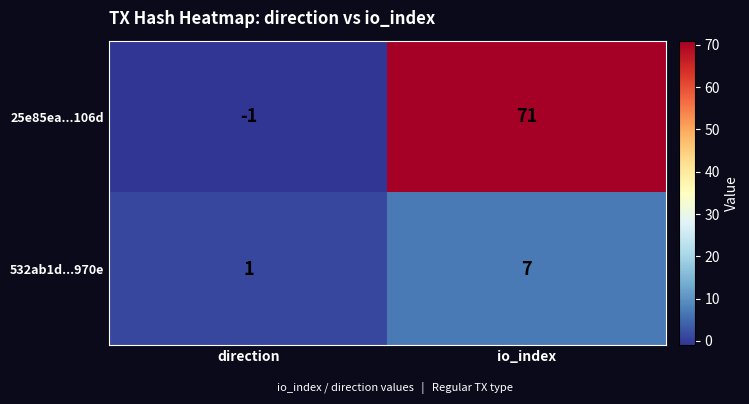

Which series changed the most between direction and io_index?

25e85ea...106d